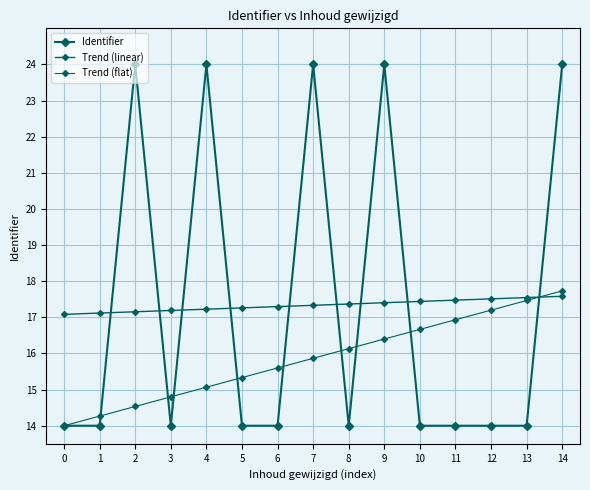

What is the value of the Trend (flat) point at the 15th from the left?

17.7